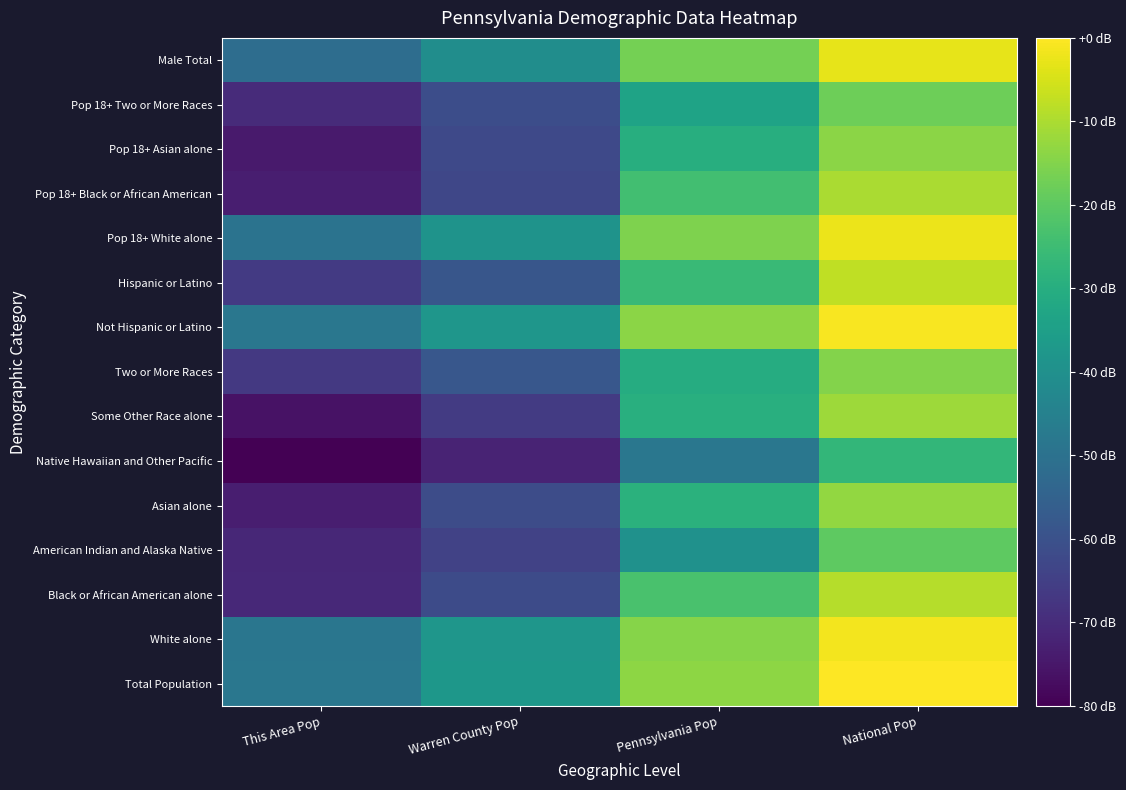

How many series are shown in this chart?

15